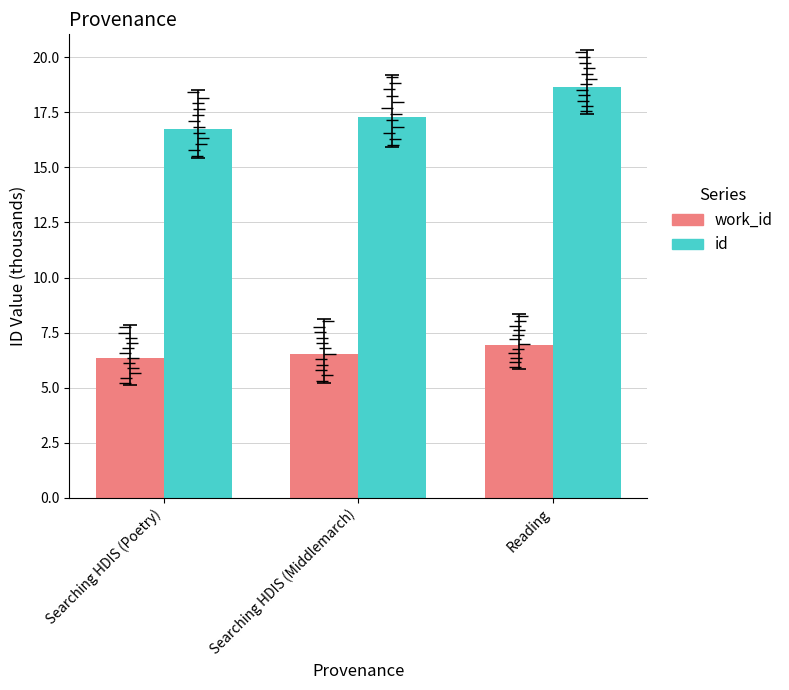

The value of work_id at Searching HDIS (Middlemarch) is 6.5. True or false?

True